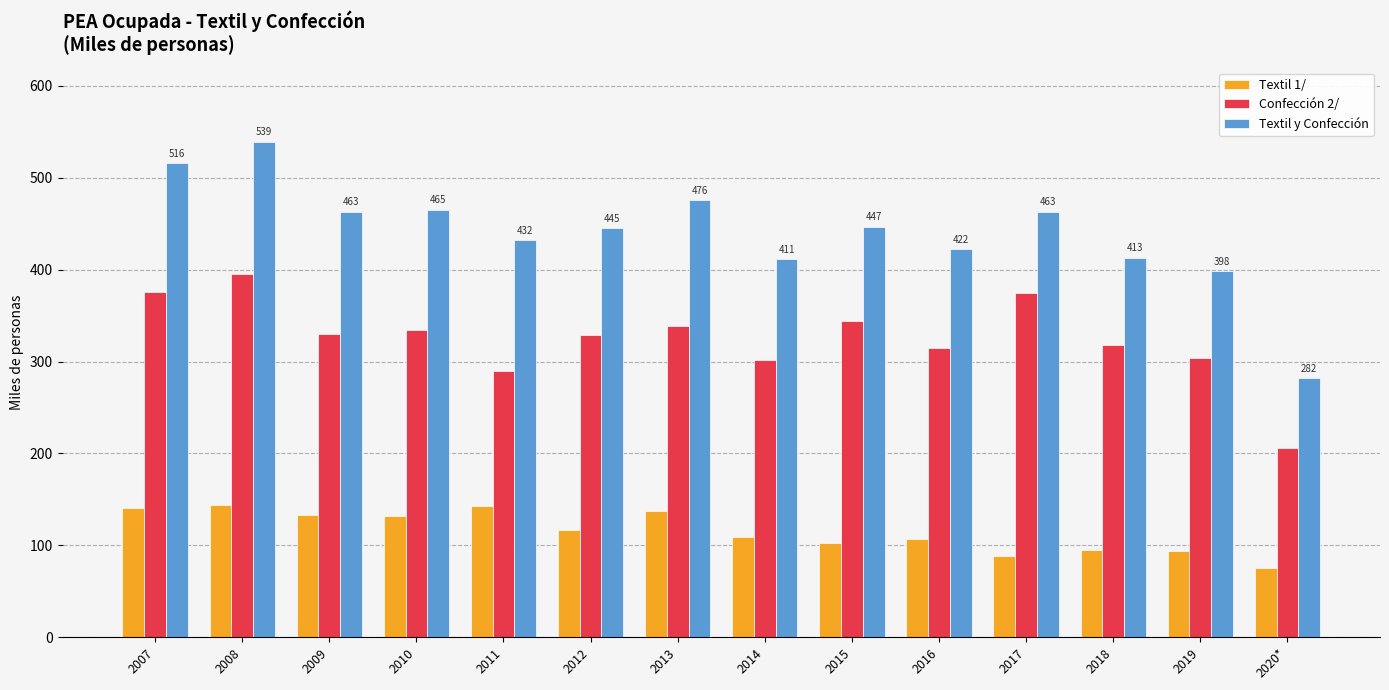

What is the average value of the Confección 2/ series?

325.4